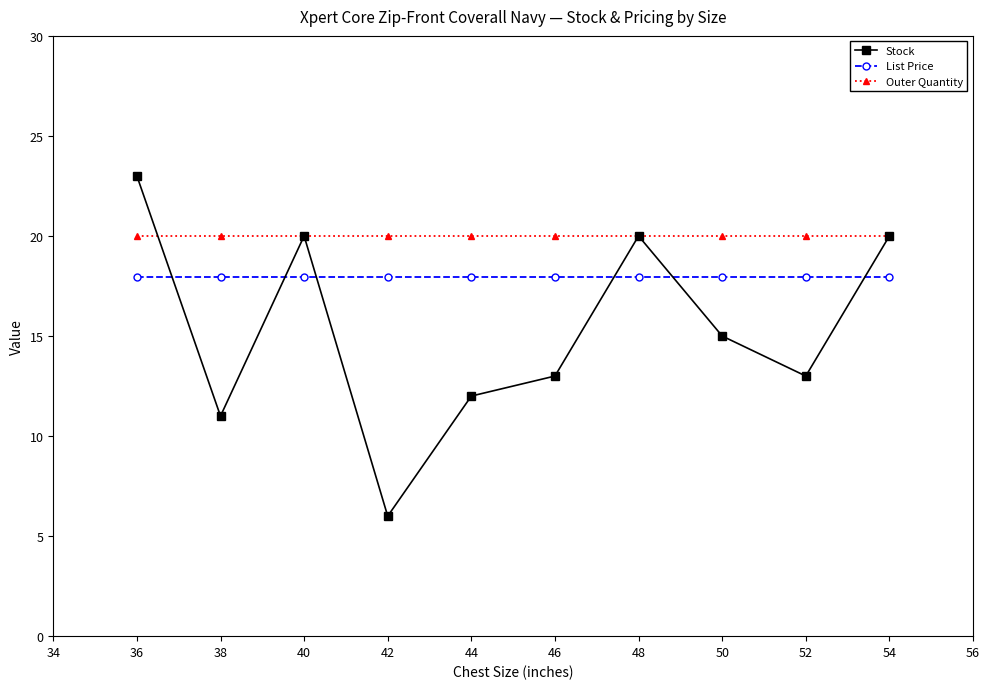

Rank the series by their maximum value, from highest to lowest.

Stock, Outer Quantity, List Price